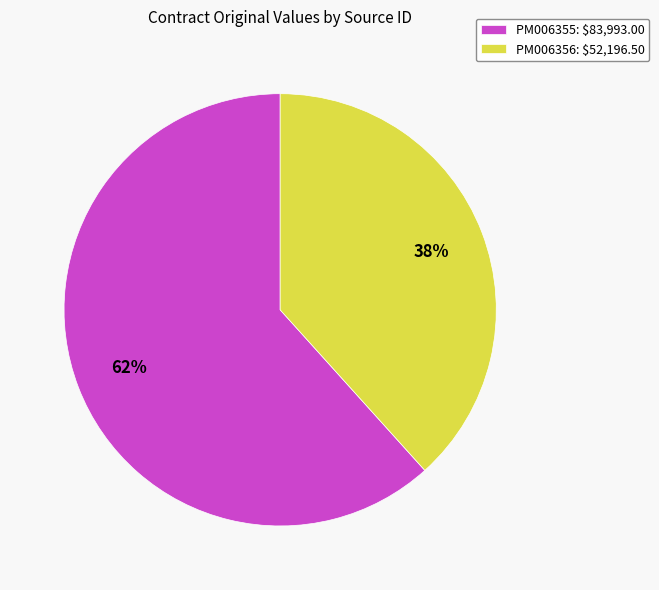

What is the smallest slice in the pie chart?

PM006356